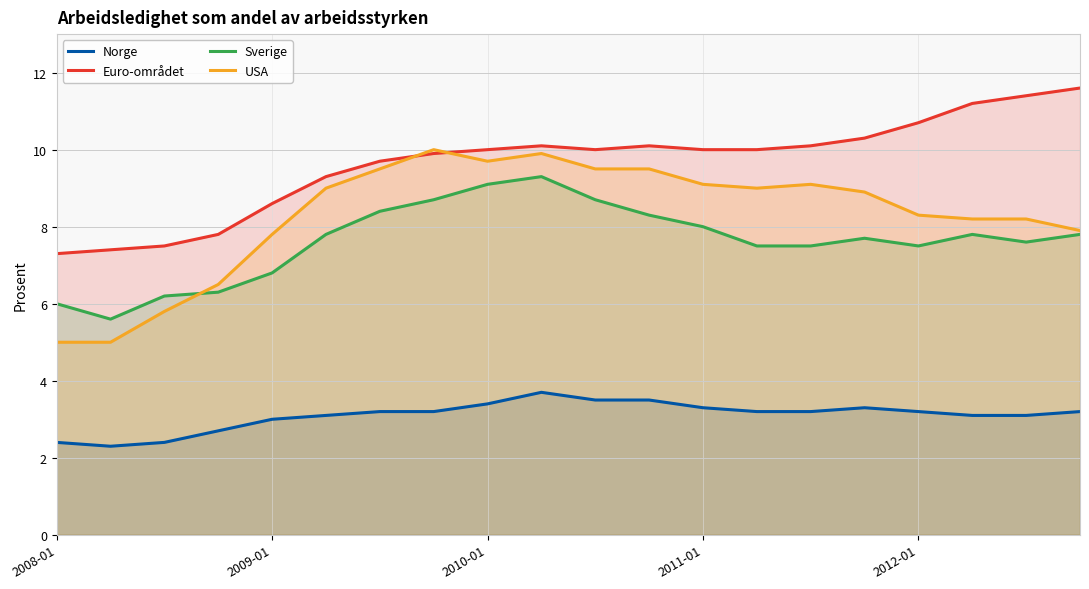

At 7, list the series in order from largest to smallest.

USA, Euro-området, Sverige, Norge